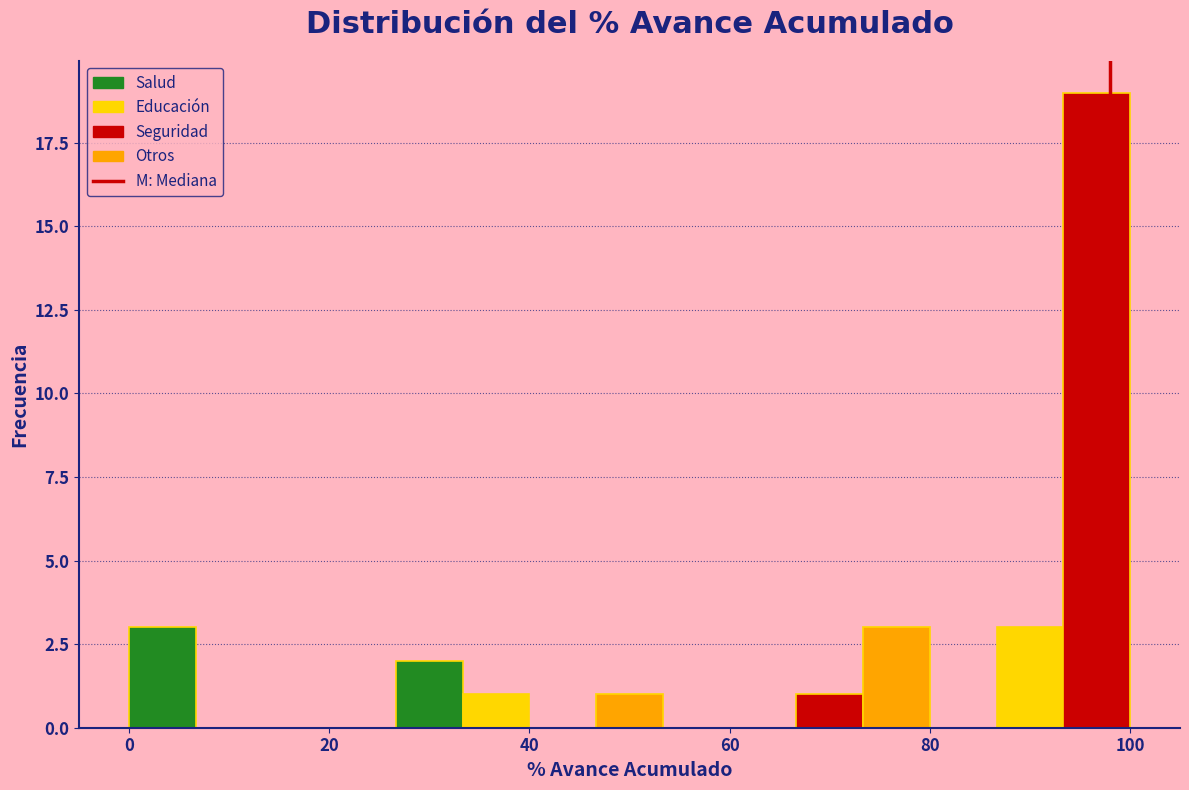

Around what value on the x-axis is the tallest bar? Give the approximate position of its centre, as read against the axis.

96